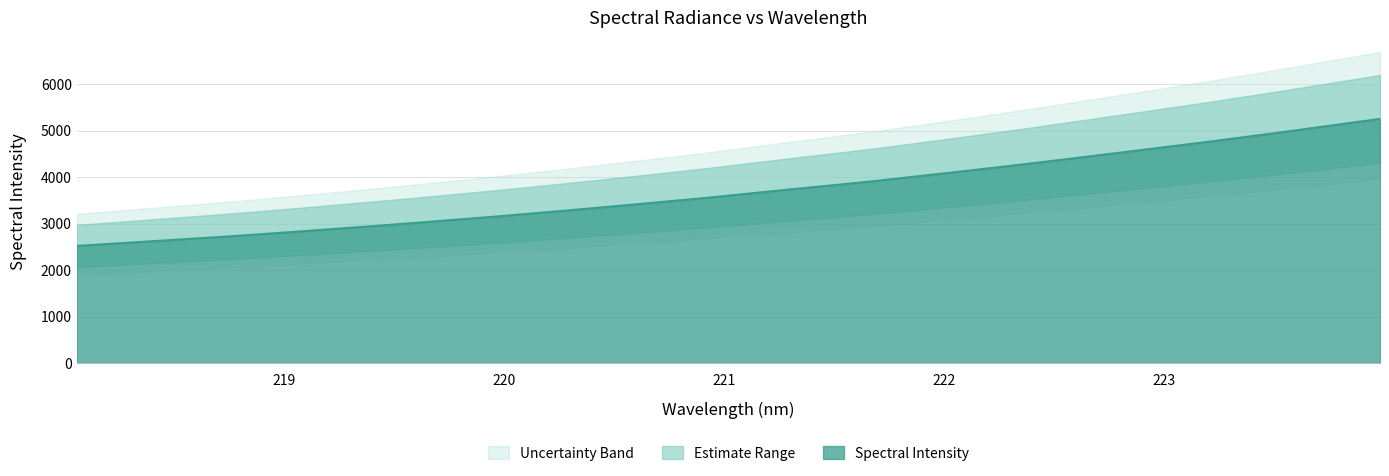

List the labels in order of value, largest first.

223.9802, 223.7895, 223.5987, 223.408, 223.2172, 223.0264, 222.8355, 222.6447, 222.4538, 222.263, 222.0721, 221.8812, 221.6902, 221.4993, 221.3083, 221.1174, 220.9264, 220.7354, 220.5444, 220.3533, 220.1623, 219.9712, 219.7801, 219.589, 219.3979, 219.2067, 219.0156, 218.8244, 218.6332, 218.442, 218.2508, 218.0596